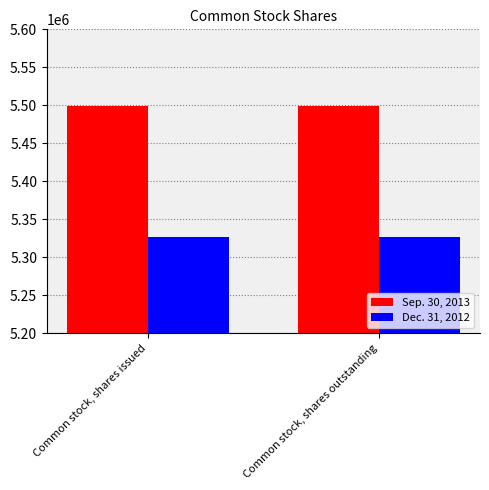

What is the label of the 1st bar from the left?

Common stock, shares issued